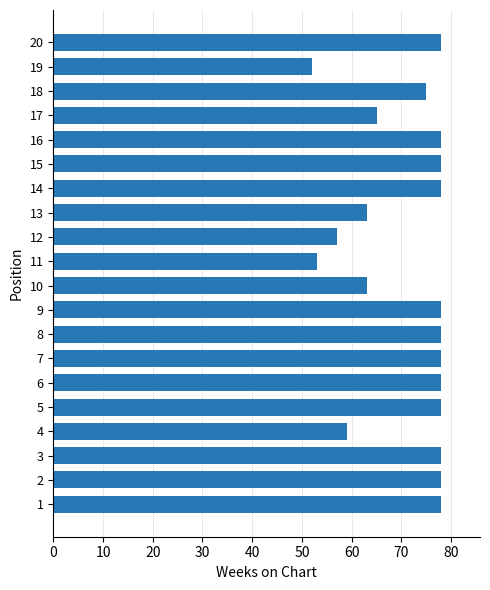

True or false: the data shows 78 at 8.

True